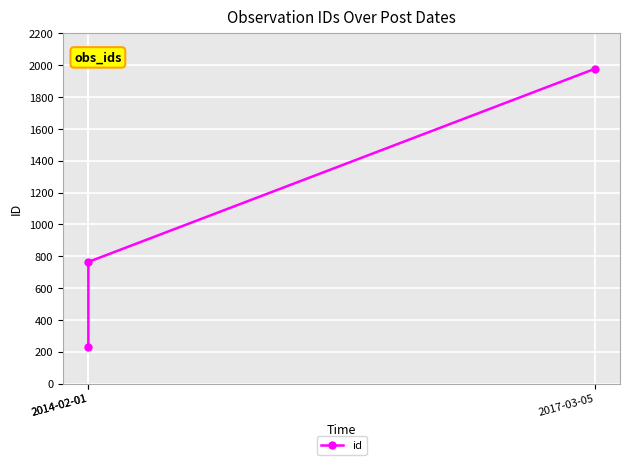

Is it true that the value at 2017-03-05 is 1977?

True